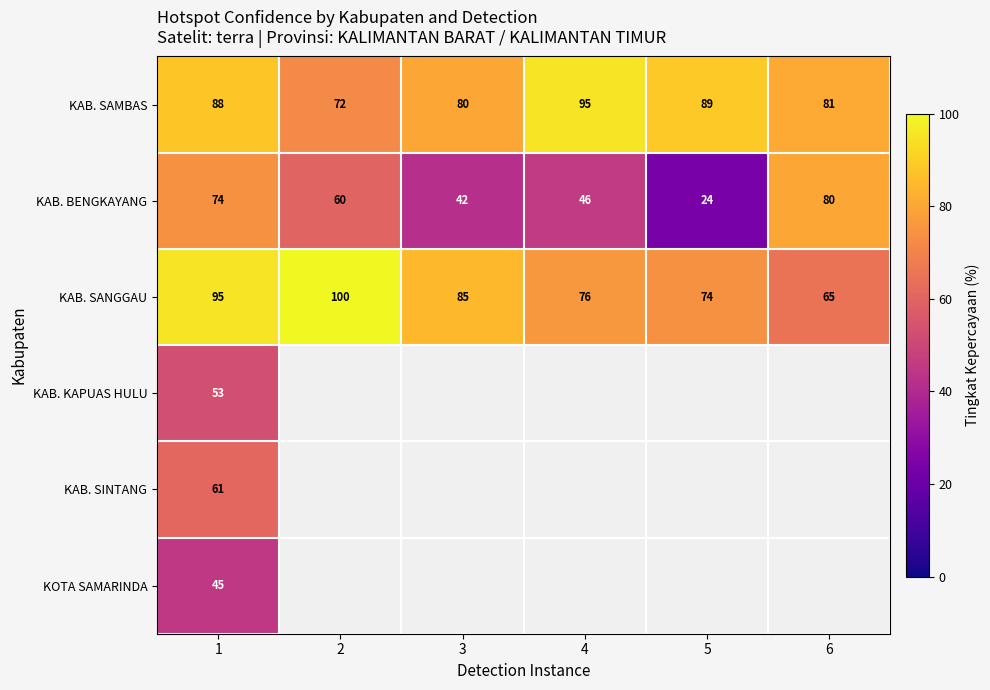

What is the approximate value of KAB. SAMBAS at 4?

95